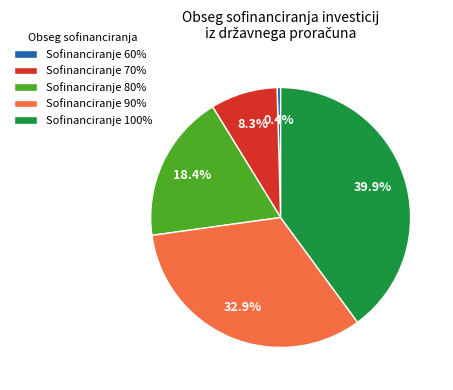

Is there any slice that represents more than half of the pie?

No